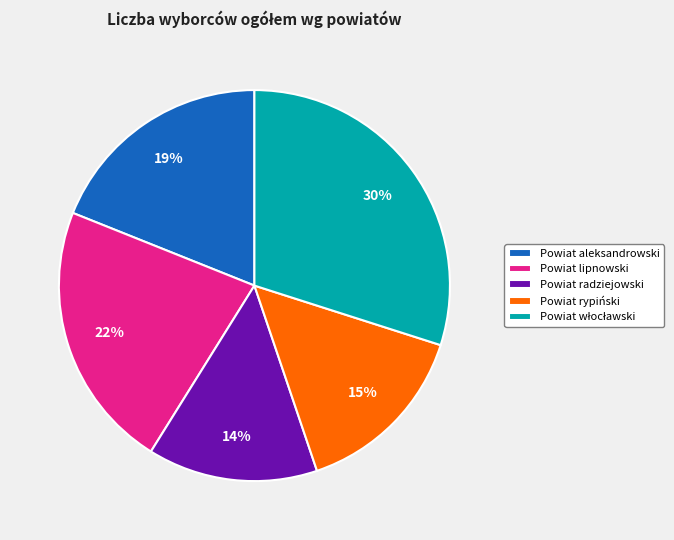

True or false: Powiat rypiński accounts for 15% of the total.

True